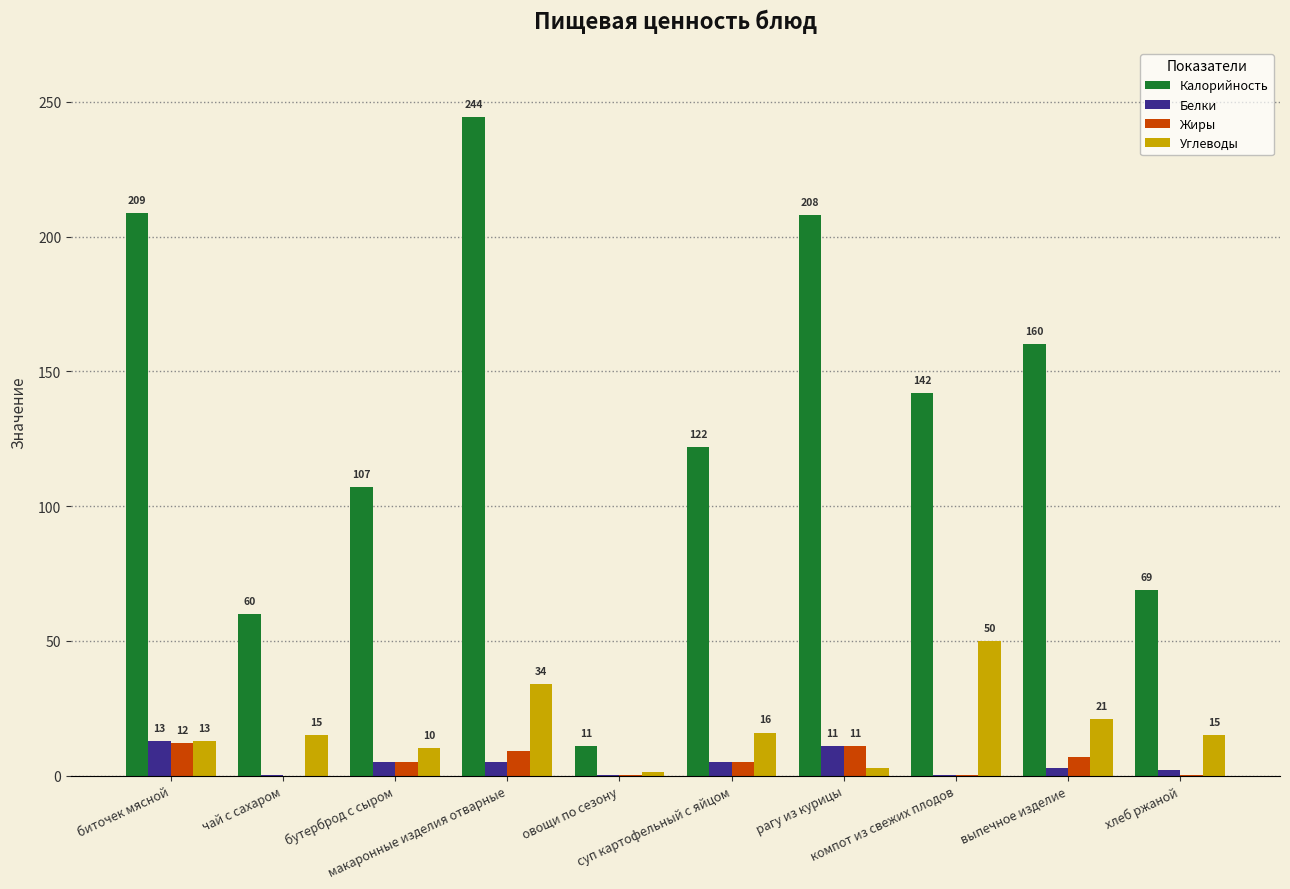

Which series has the largest total across all categories?

Калорийность